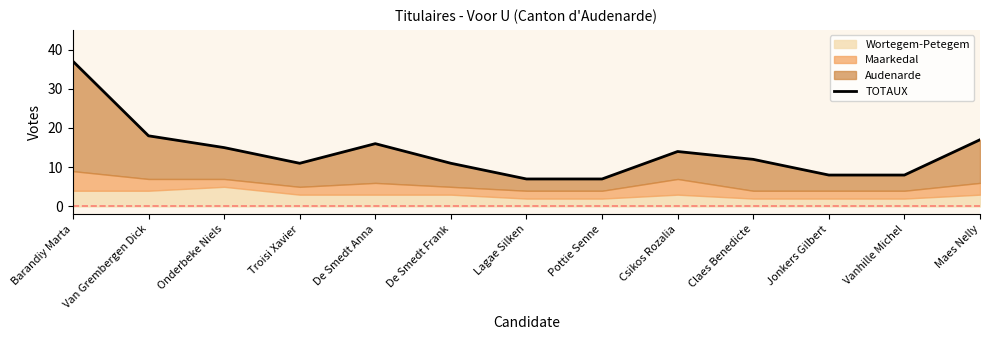

The value at Claes Benedicte is 12. True or false?

True